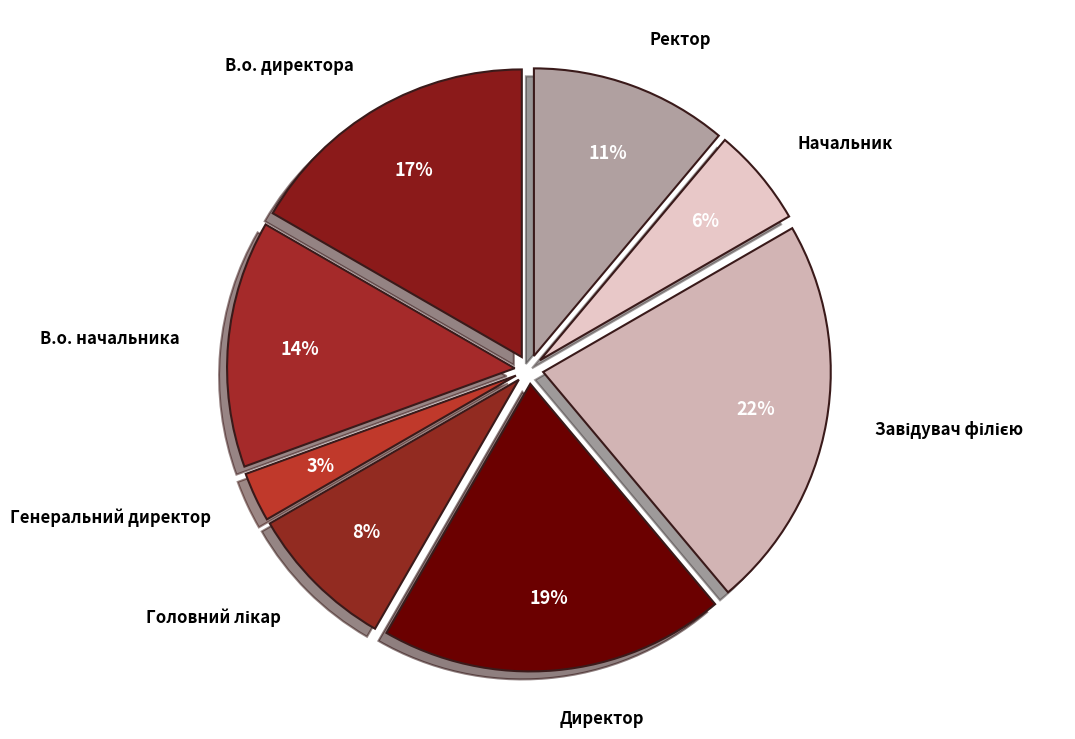

To the nearest percent, what is the difference between the largest and smallest slice percentages?

19%